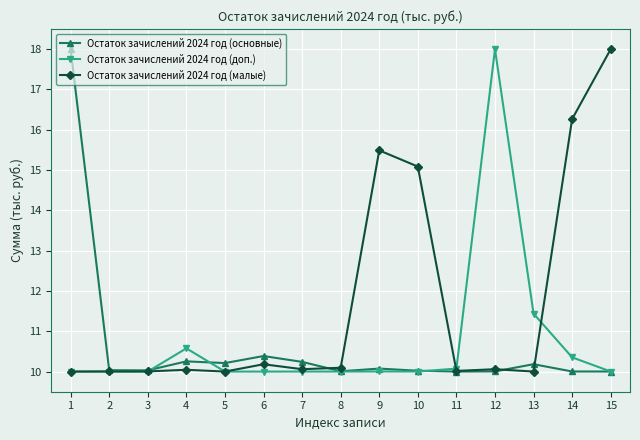

Is the value of Остаток зачислений 2024 год (доп.) at 14 greater than the value of Остаток зачислений 2024 год (малые) at 3?

Yes